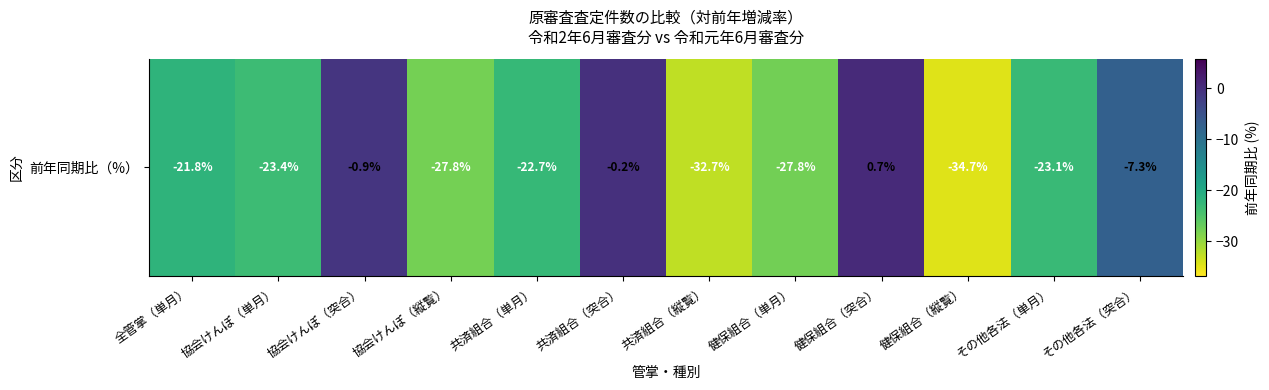

How many positive values are there?

1